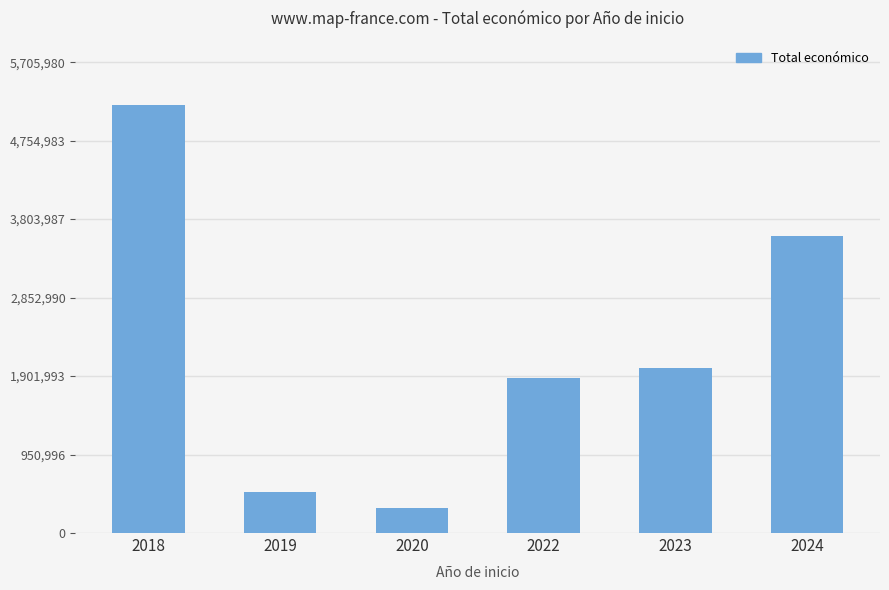

Rank the categories by value from lowest to highest.

2020, 2019, 2022, 2023, 2024, 2018